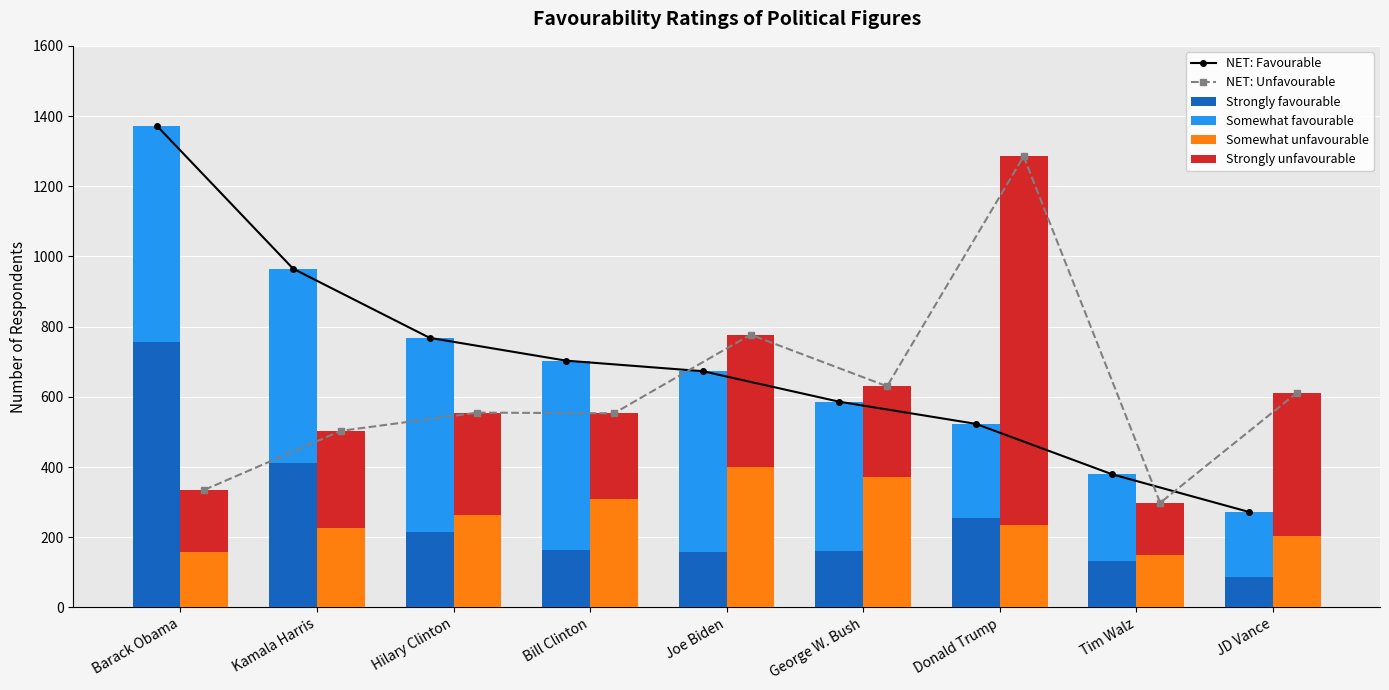

What is the difference between the maximum and minimum values in the Strongly unfavourable series?

902